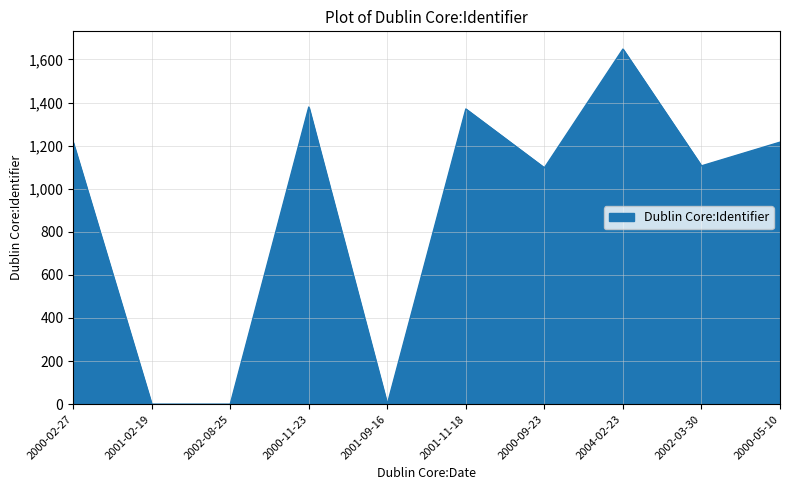

What is the difference between the maximum and minimum values?

1648